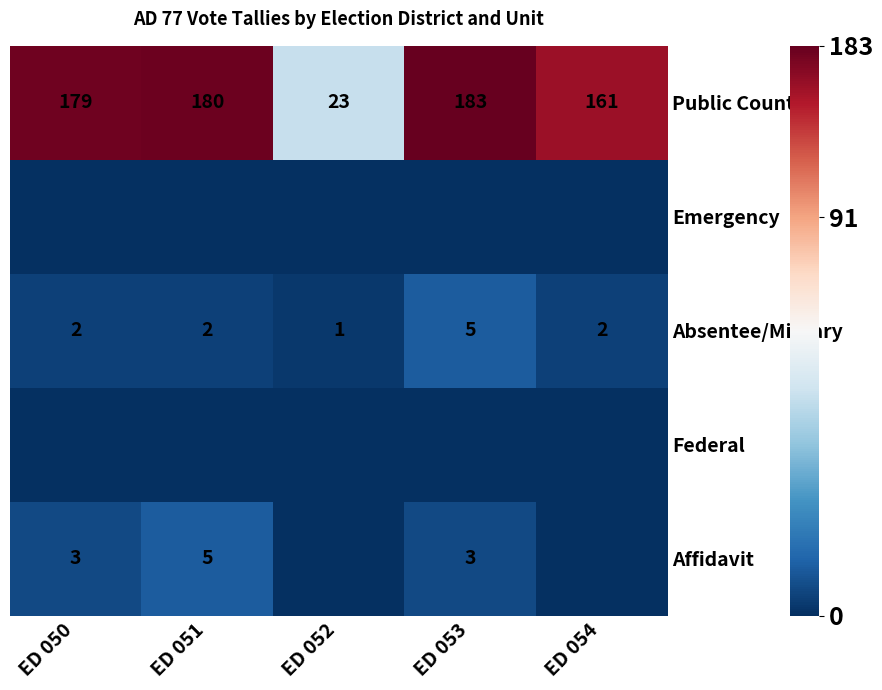

What is the sum of all Absentee/Military values?

12